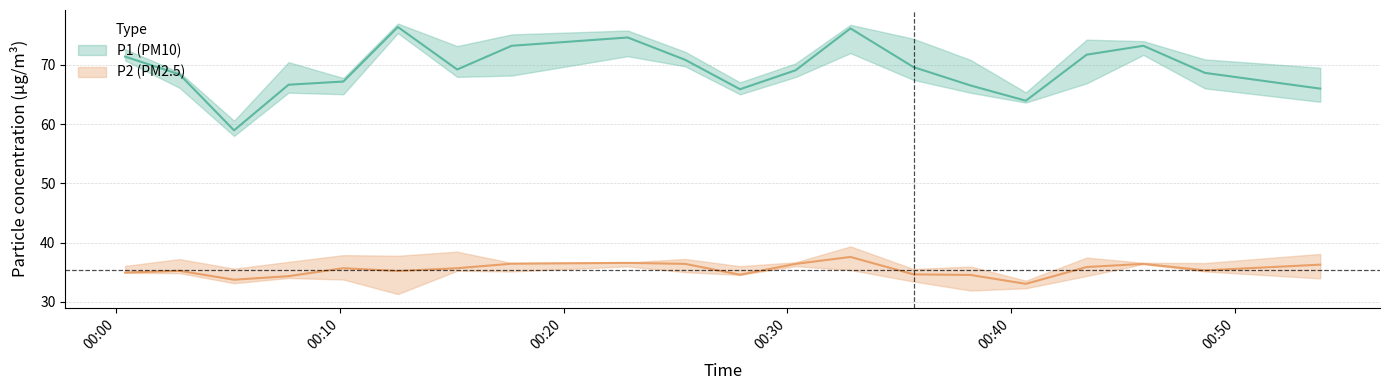

List the series in order of their peak value, lowest first.

P2, P1